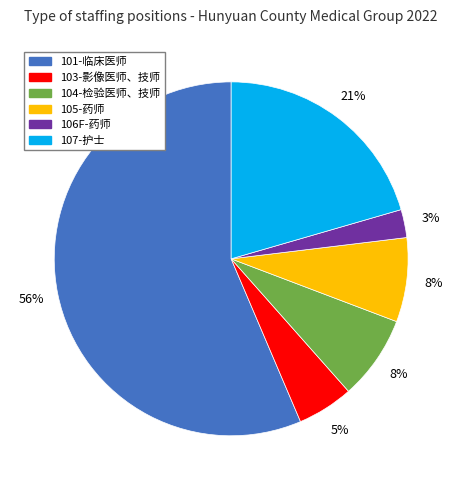

What is the smallest slice in the pie chart?

106F-药师